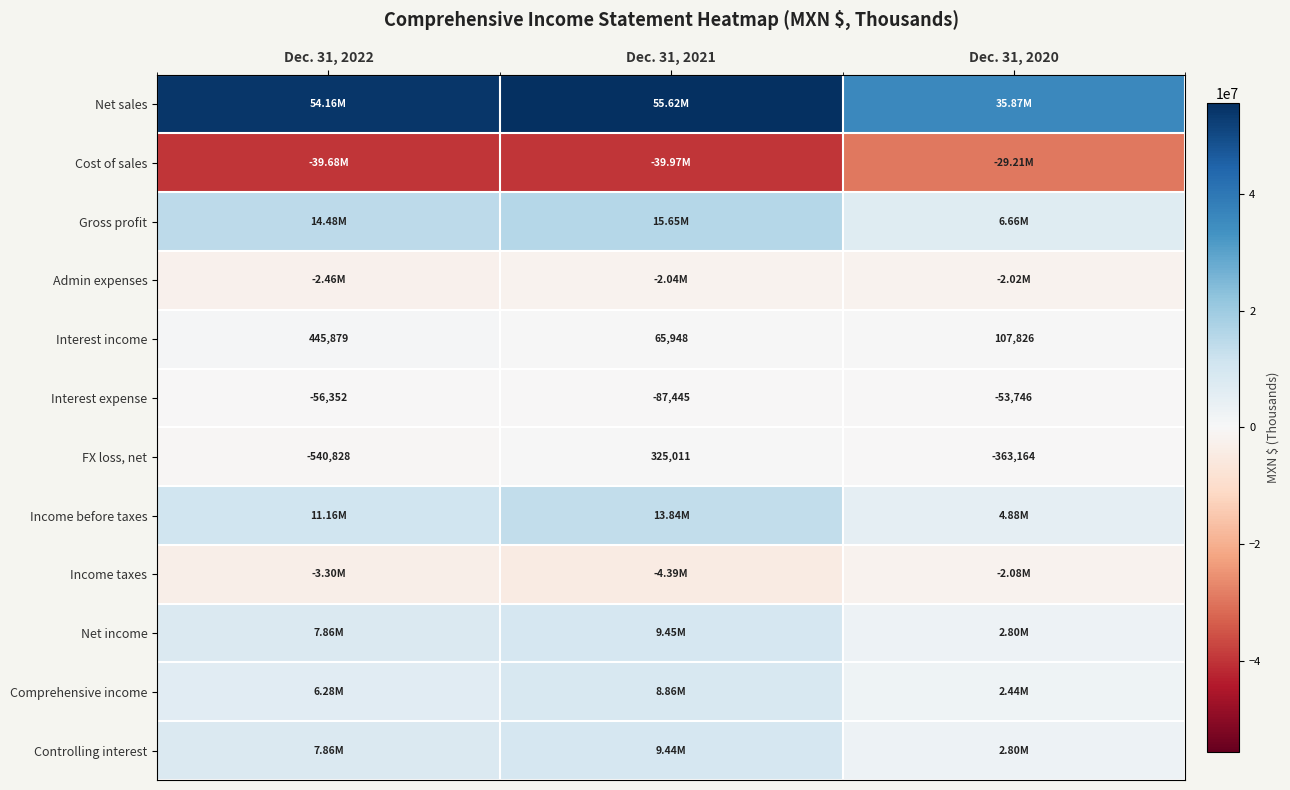

What is the difference between the maximum and minimum values in the Interest income series?

379931